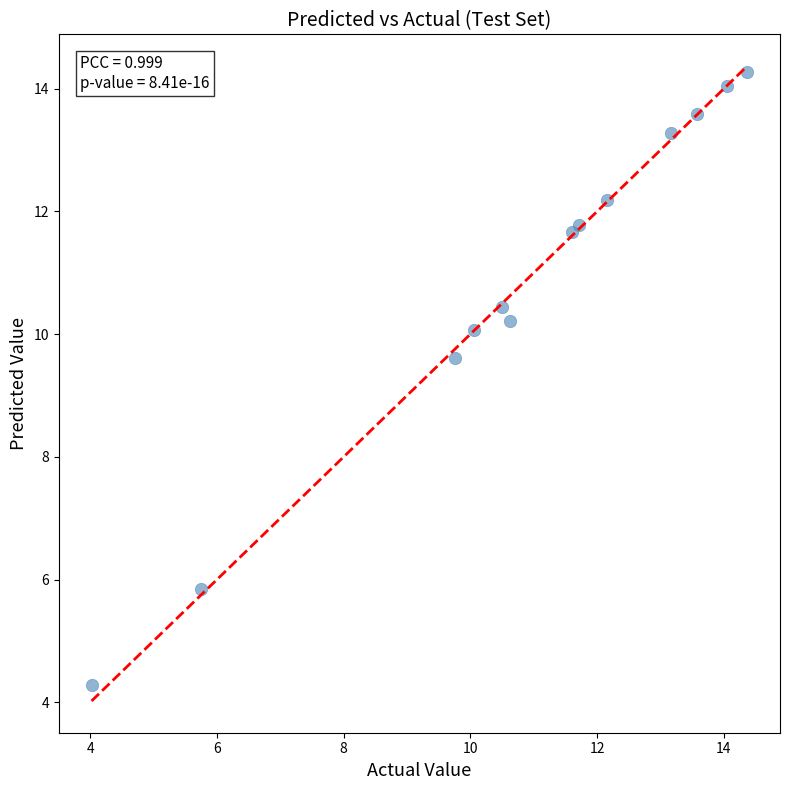

What Y value in the scatter plot is closest to 9?

9.6